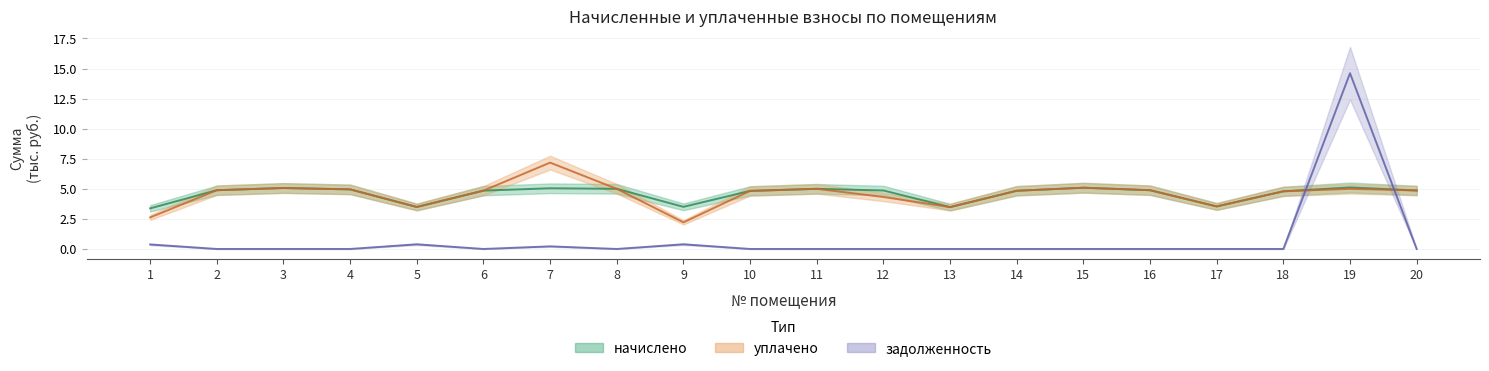

What is the average value of the уплачено series?

4.5